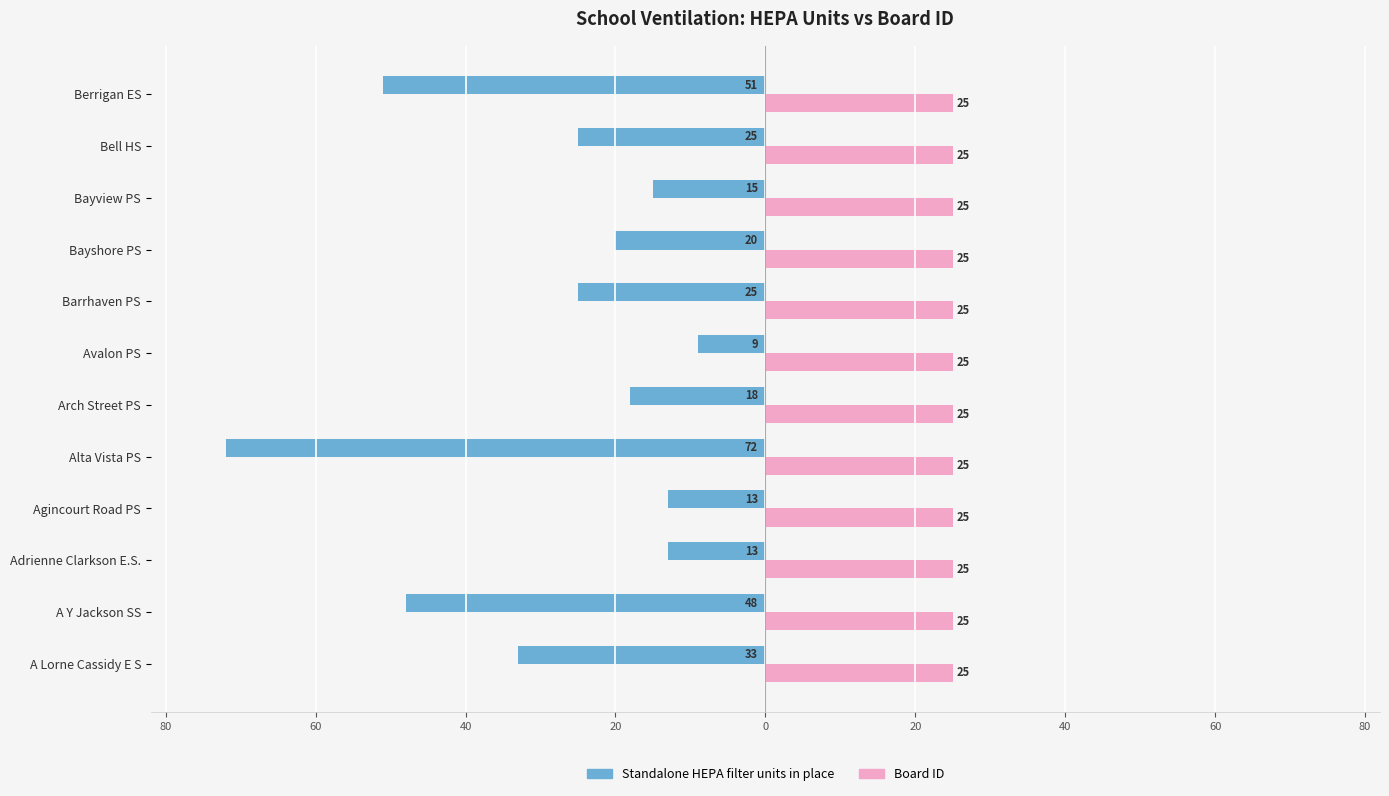

What are all the series names shown in the legend?

Standalone HEPA filter units in place, Board ID